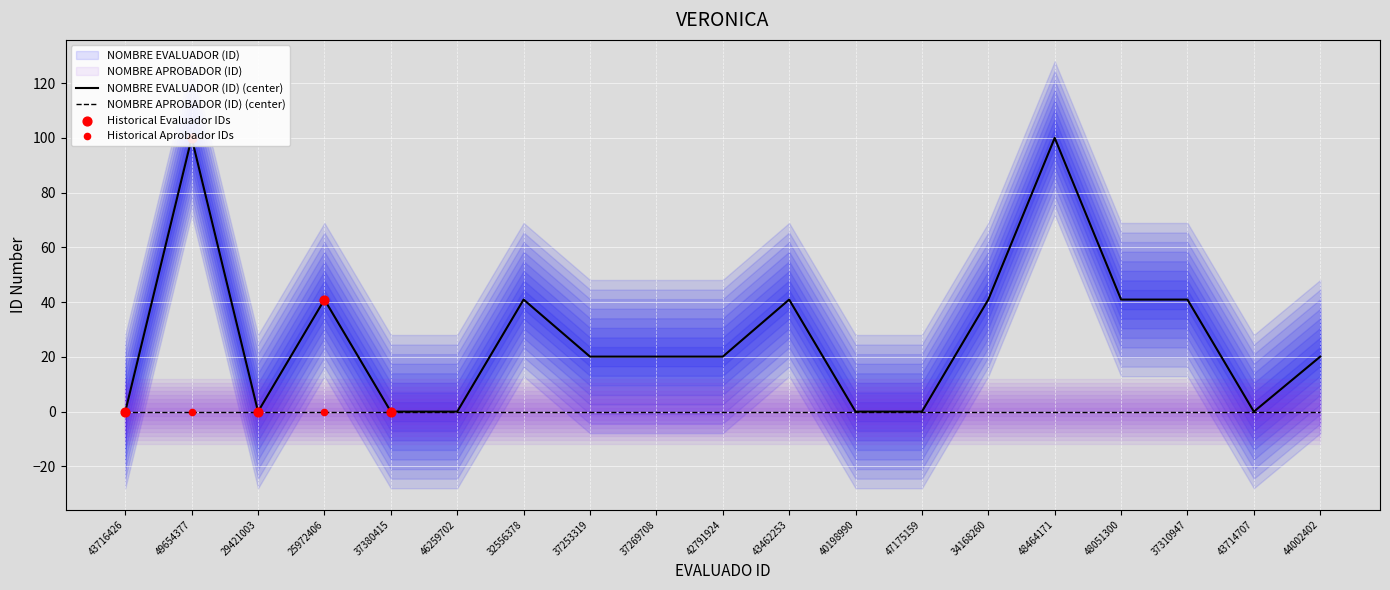

What is the change in value from 29421003 to 43462253?

+40.9